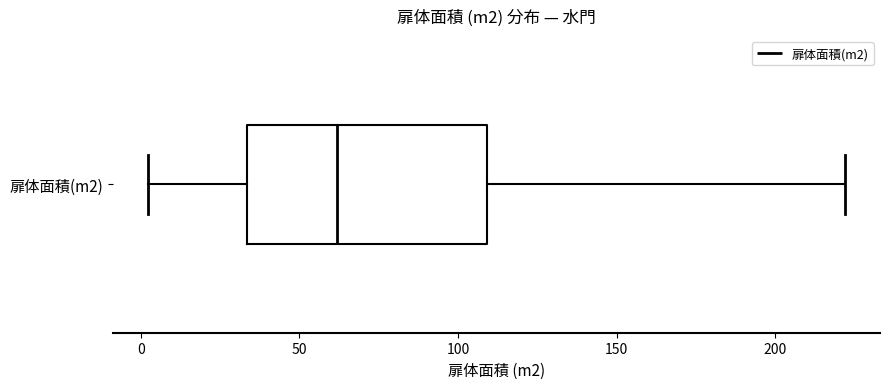

Read this box plot against the x-axis: the position of the median line, the range covered by the box, and the ends of both whiskers. The values are not printed on the chart, so give them approximately, as read against the axis.

median 60, box 35 to 110, whiskers 0 to 220